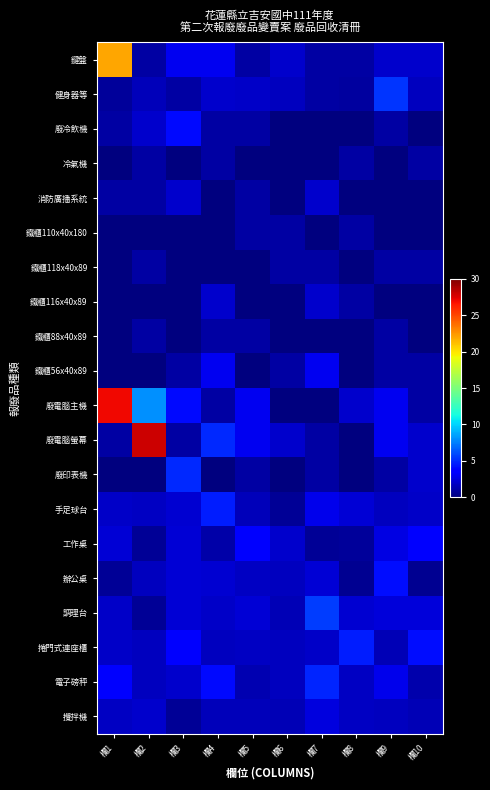

Count the number of categories in the chart.

10